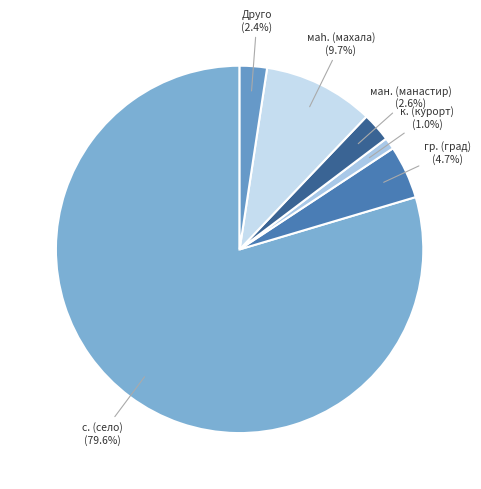

What portion of the pie excludes к. (курорт)?

99.0%